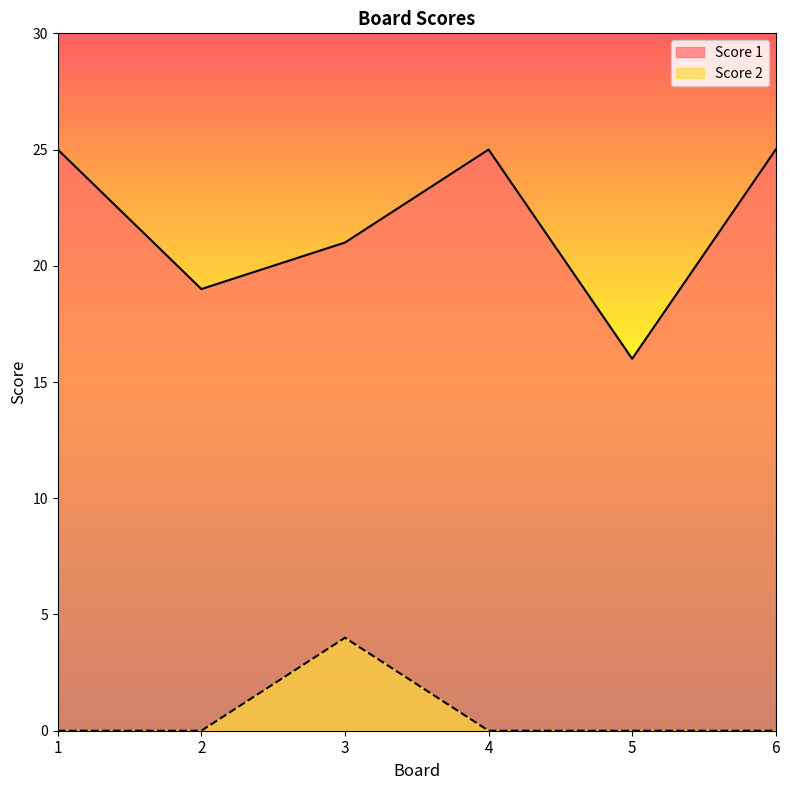

Where is Score 2 nearest to the value 2?

1